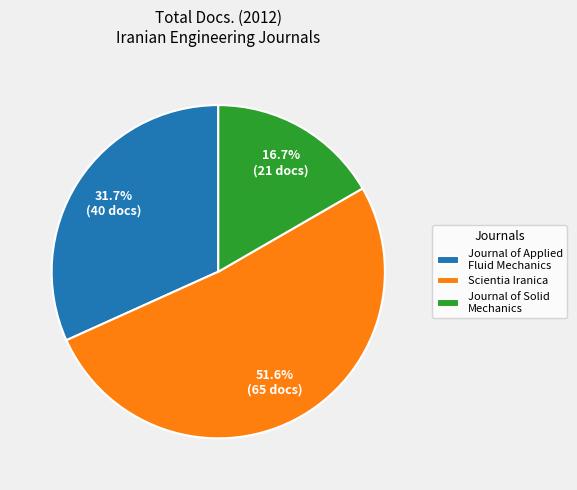

Between Journal of Solid Mechanics and Scientia Iranica, which is larger?

Scientia Iranica